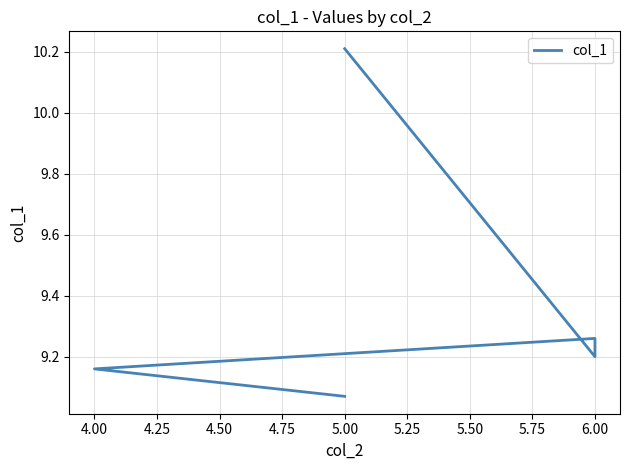

What is the maximum value shown in the chart?

10.2